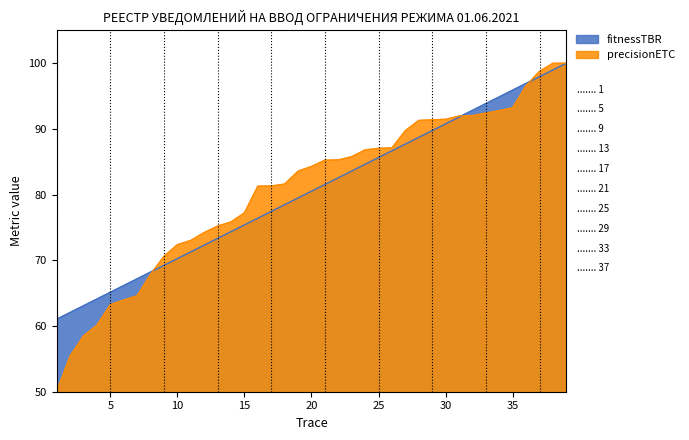

Rank the categories by Cumulative Count value from highest to lowest.

39, 38, 37, 36, 35, 34, 33, 32, 31, 30, 29, 28, 27, 26, 25, 24, 23, 22, 21, 20, 19, 18, 17, 16, 15, 14, 13, 12, 11, 10, 9, 8, 7, 6, 5, 4, 3, 2, 1